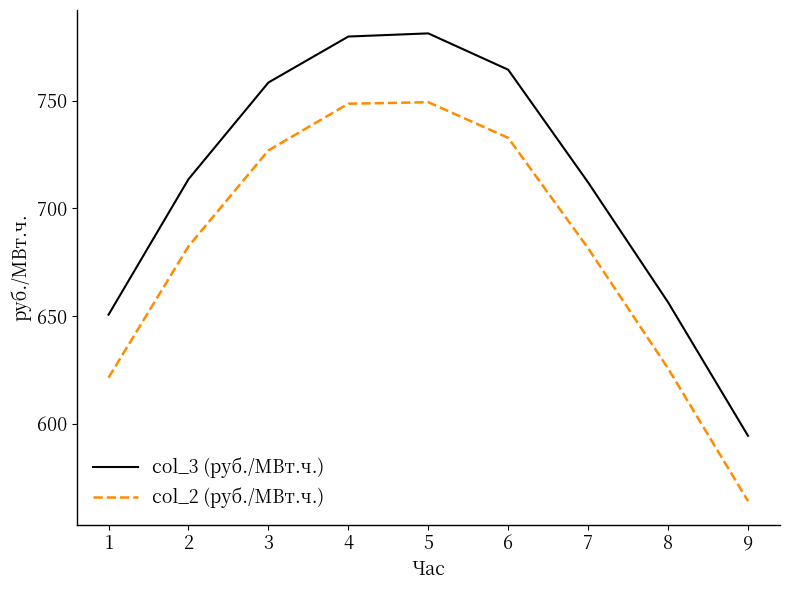

At how many categories does at least one series exceed 740?

4